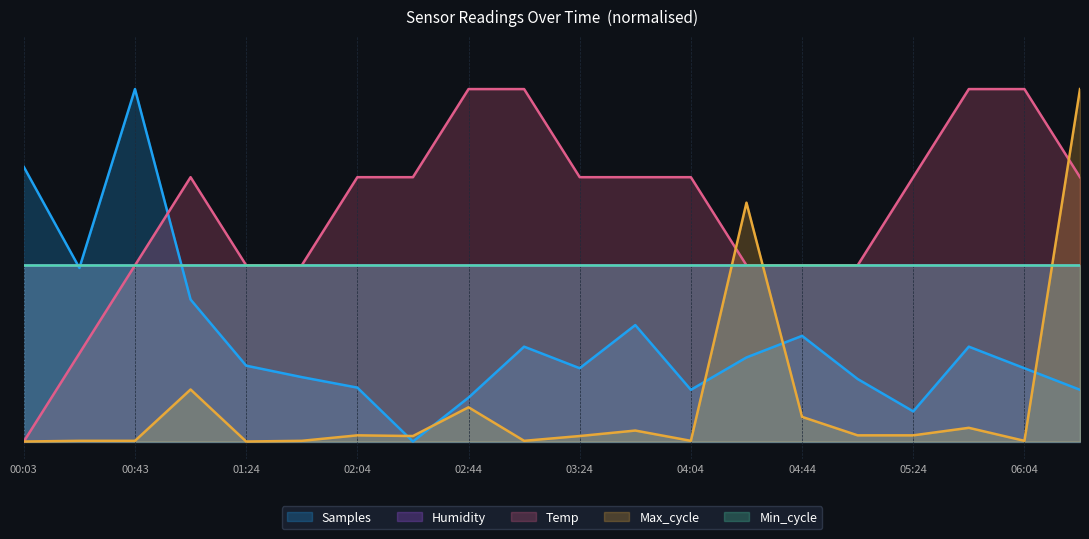

What position from the left is 00:03?

1